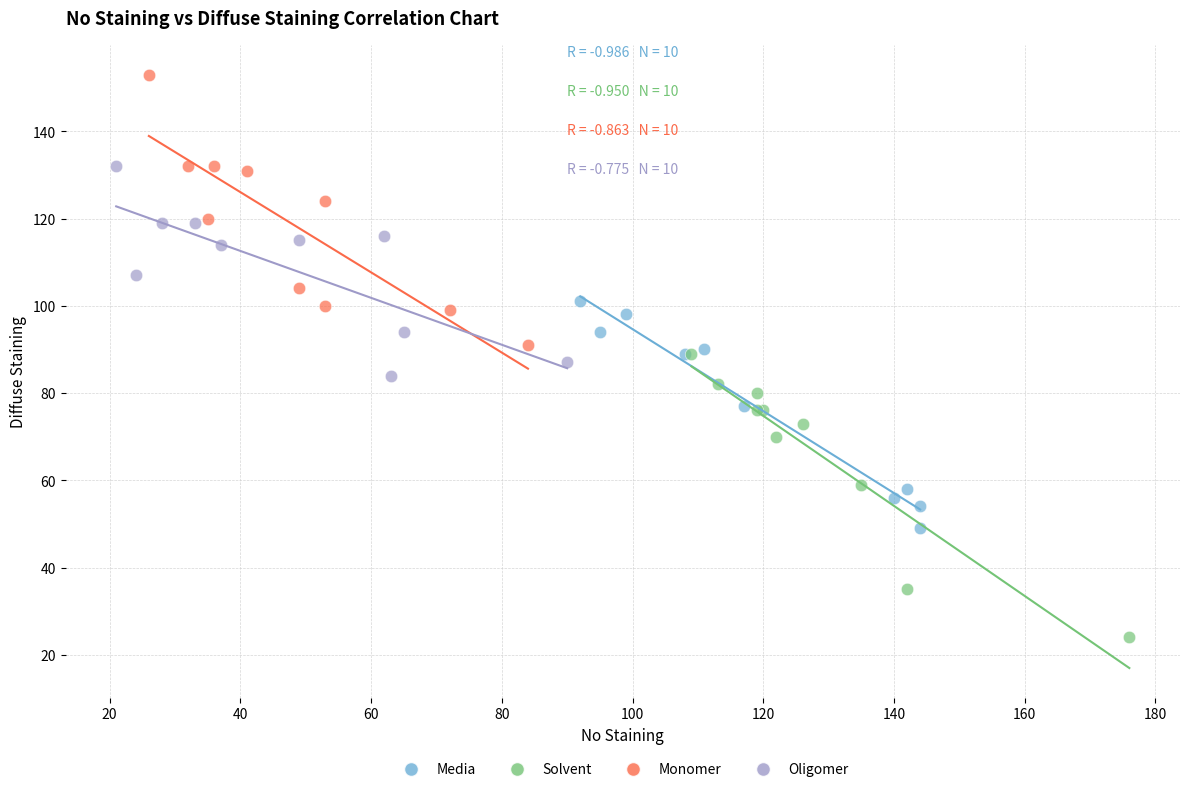

Which series contains the highest Y value?

Monomer